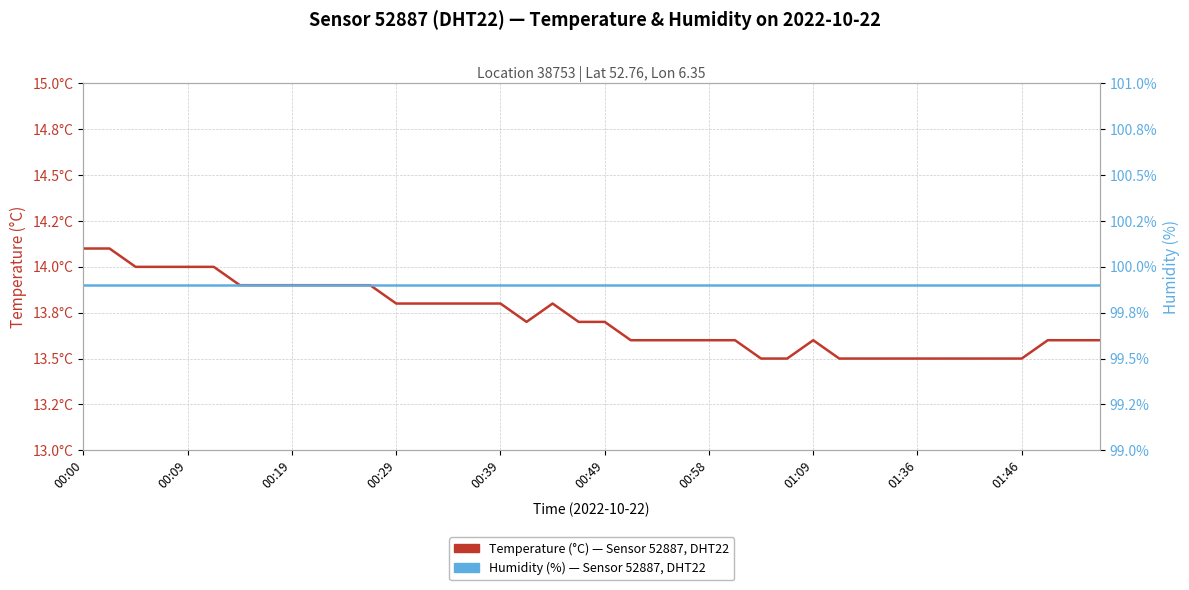

What are all the series names shown in the legend?

Temperature (°C) — Sensor 52887, DHT22, Humidity (%) — Sensor 52887, DHT22